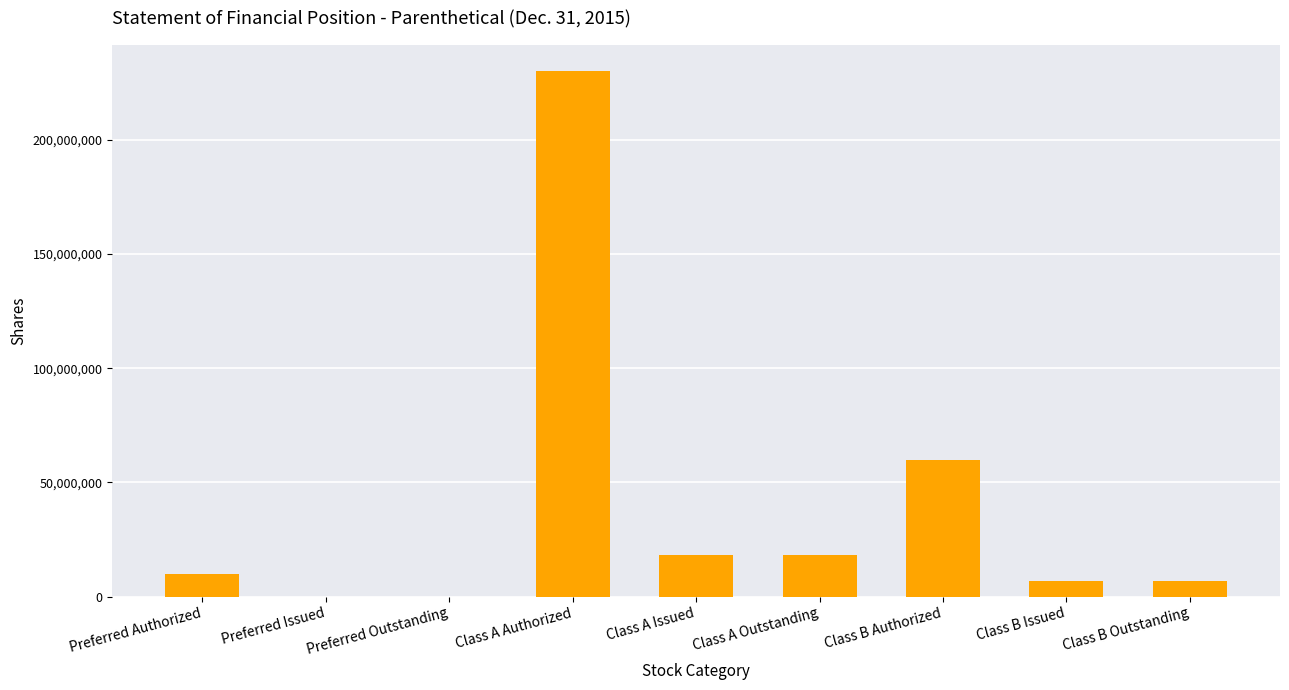

Which label corresponds to the largest value in the chart?

Class A Authorized